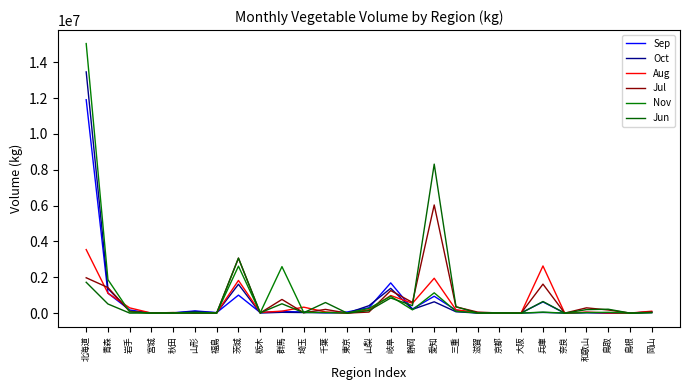

How many lines are shown in the chart?

6